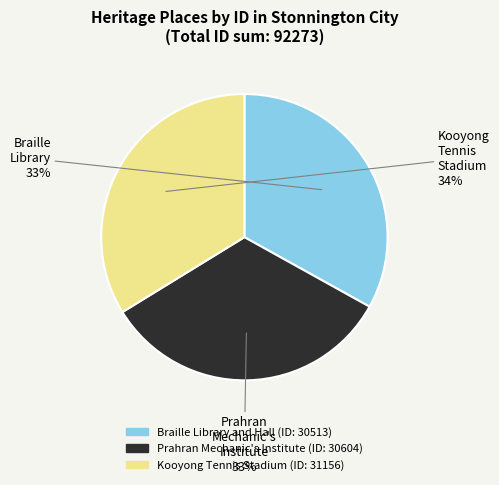

What percentage is the Kooyong Tennis Stadium slice, to the nearest percent?

34%